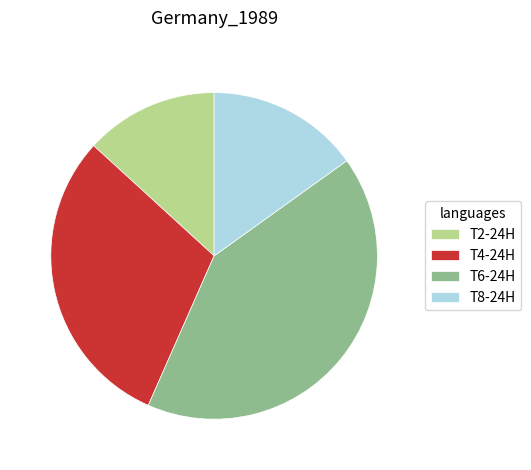

Is it true that T4-24H is 15% of the pie?

False